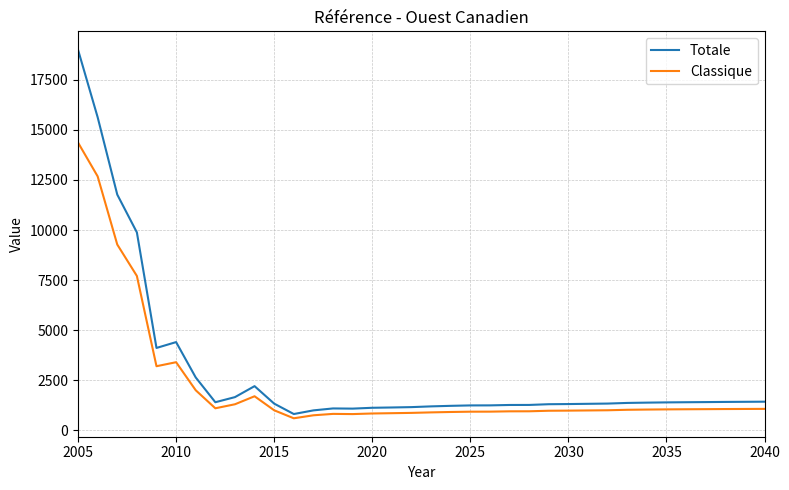

True or false: Totale and Classique cross at least once.

False